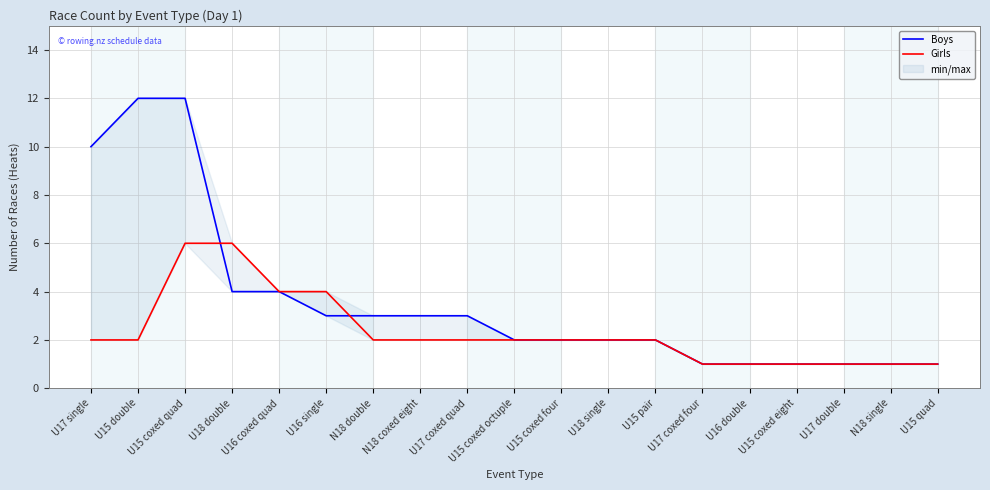

Does the chart display data point markers on the line(s)?

No